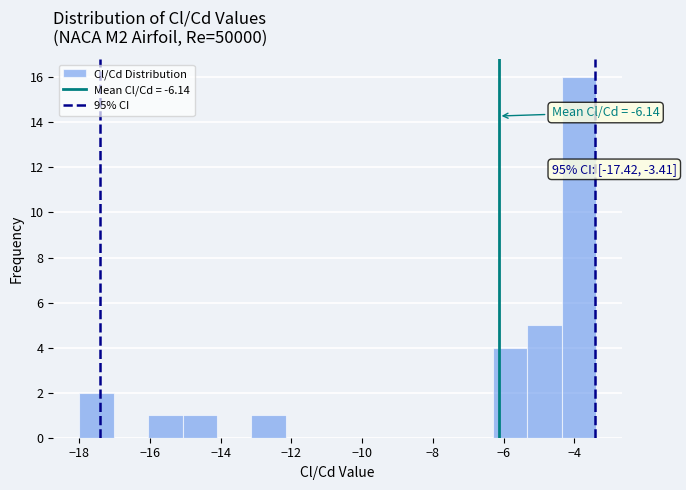

Which range on the x-axis has the tallest bar?

-4.4 to -3.4